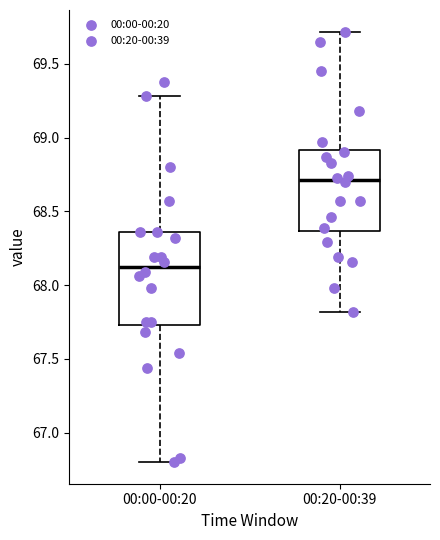

Comparing the boxes themselves (not the whiskers), which one is the tallest?

00:00-00:20